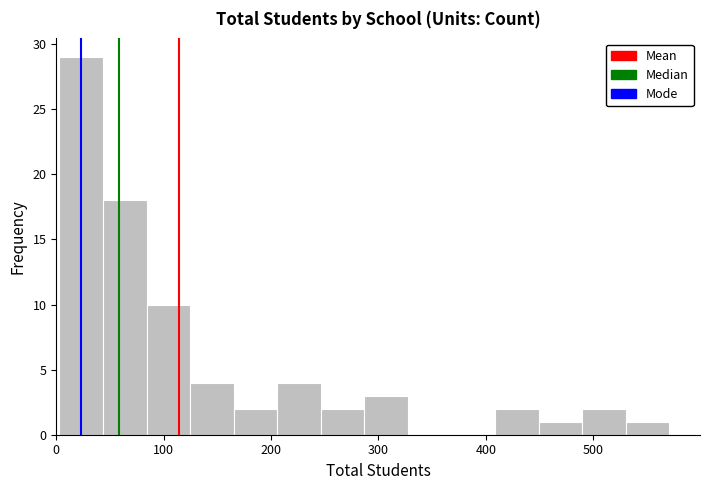

Reading left to right, list every bar in this chart as the range it spans on the x-axis followed by its height. Neither the bar edges nor the heights are printed on the chart, so give them approximately, as read against the axes.

0 to 40: 29
40 to 80: 18
80 to 120: 10
120 to 170: 4
170 to 210: 2
210 to 250: 4
250 to 290: 2
290 to 330: 3
330 to 370: 0
370 to 410: 0
410 to 450: 2
450 to 490: 1
490 to 530: 2
530 to 570: 1